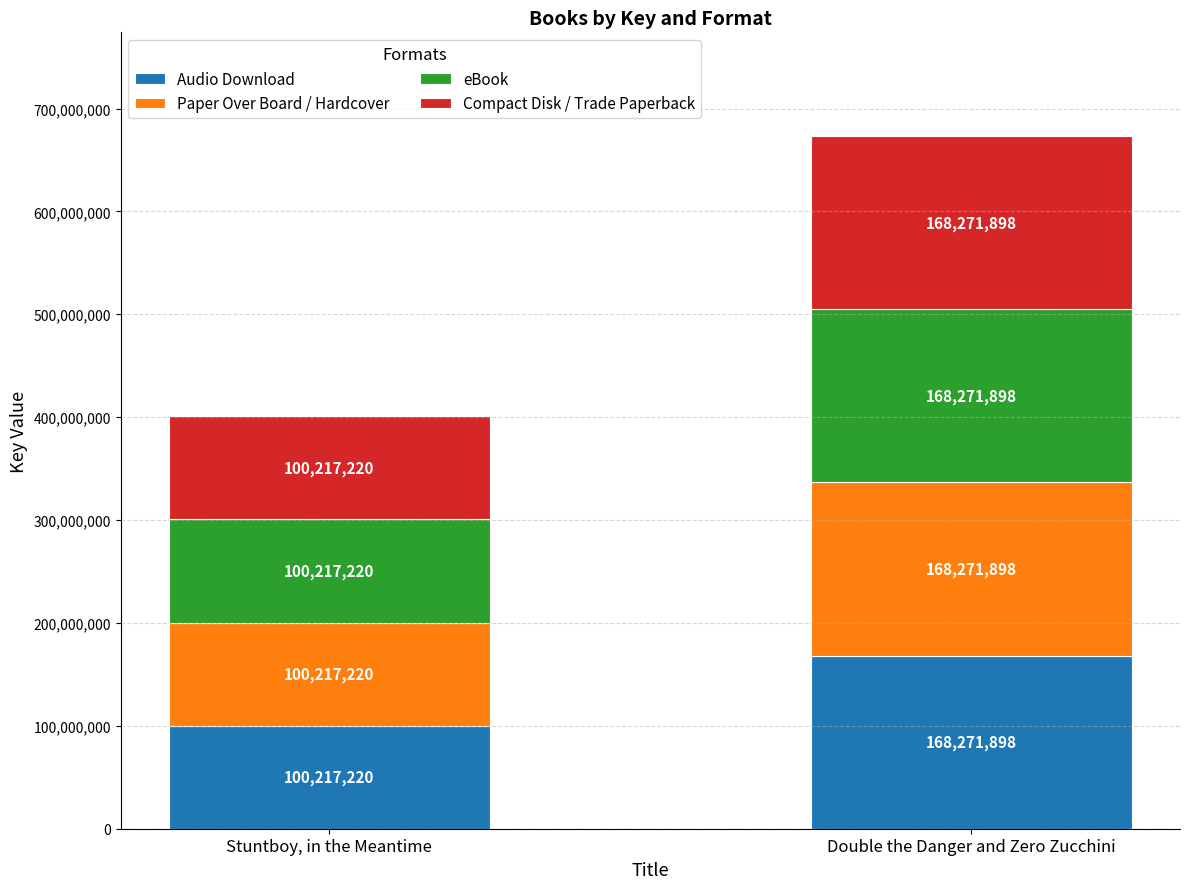

What is the sum of all Audio Download values?

268489118